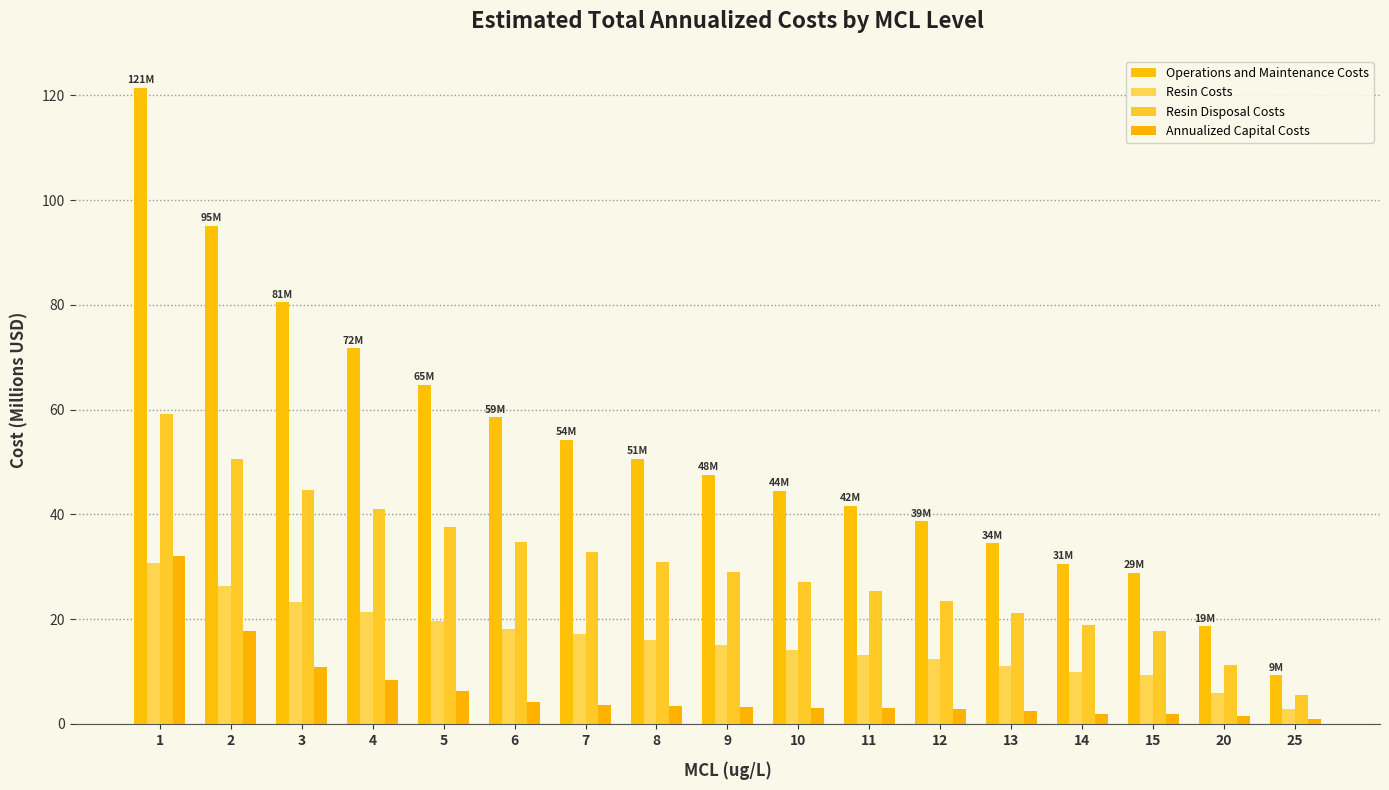

How many bars are there in each group?

4